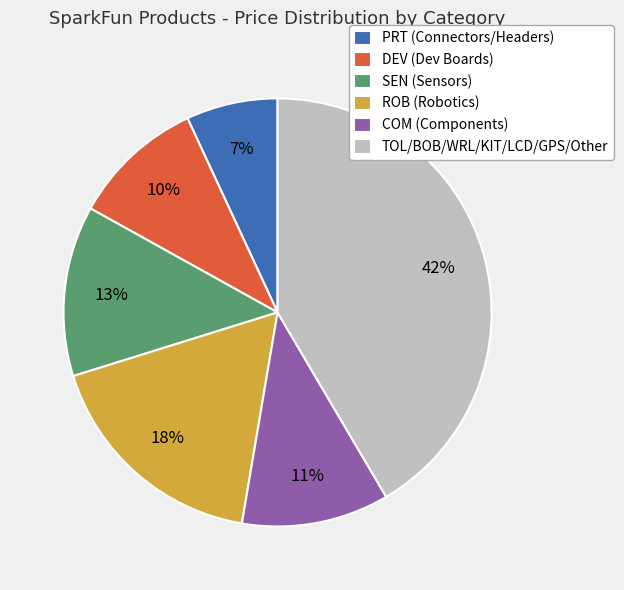

To the nearest percent, what portion does COM (Components) represent?

11%